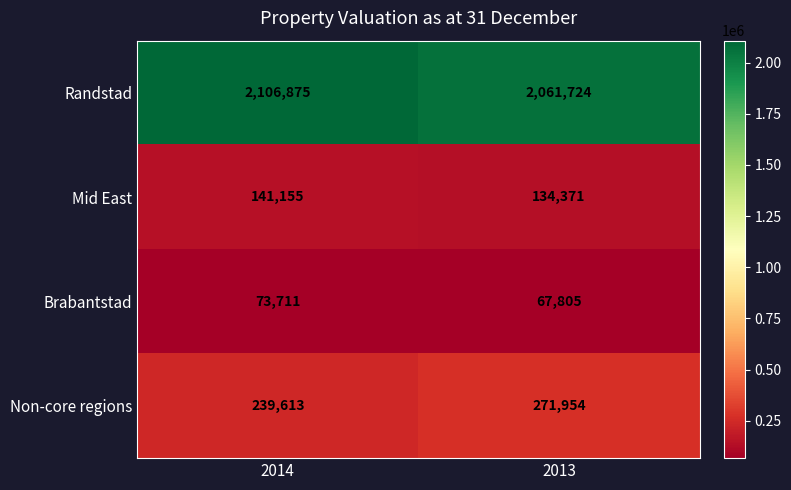

True or false: Non-core regions has a value of 271954 at 2013.

True